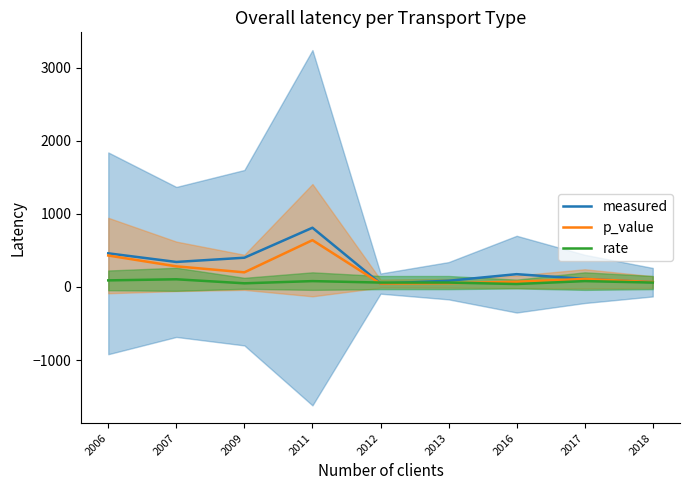

List the series in order of their overall mean, lowest first.

rate, p_value, measured